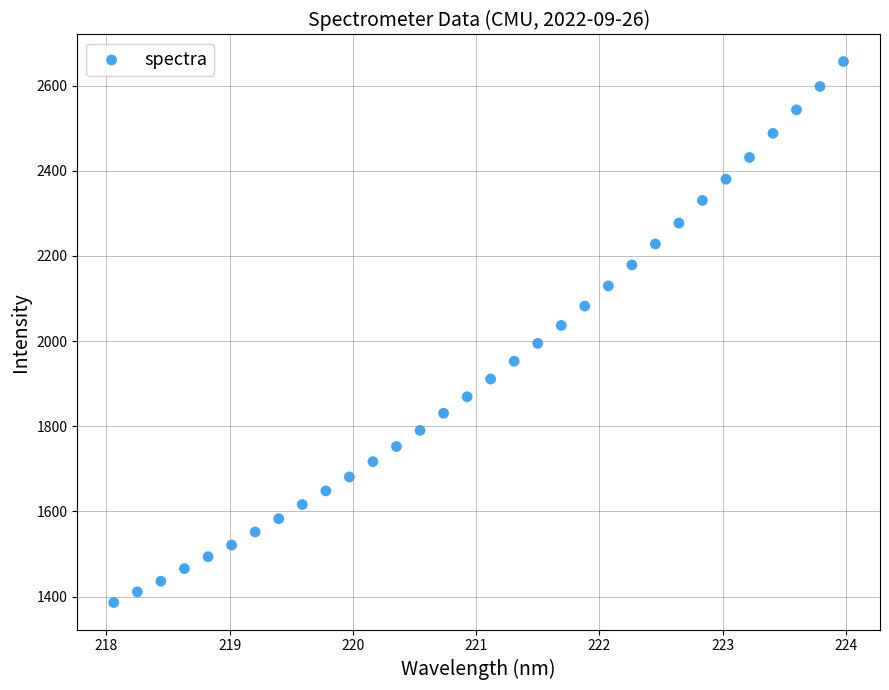

What is the range of X values (max minus min)?

5.9